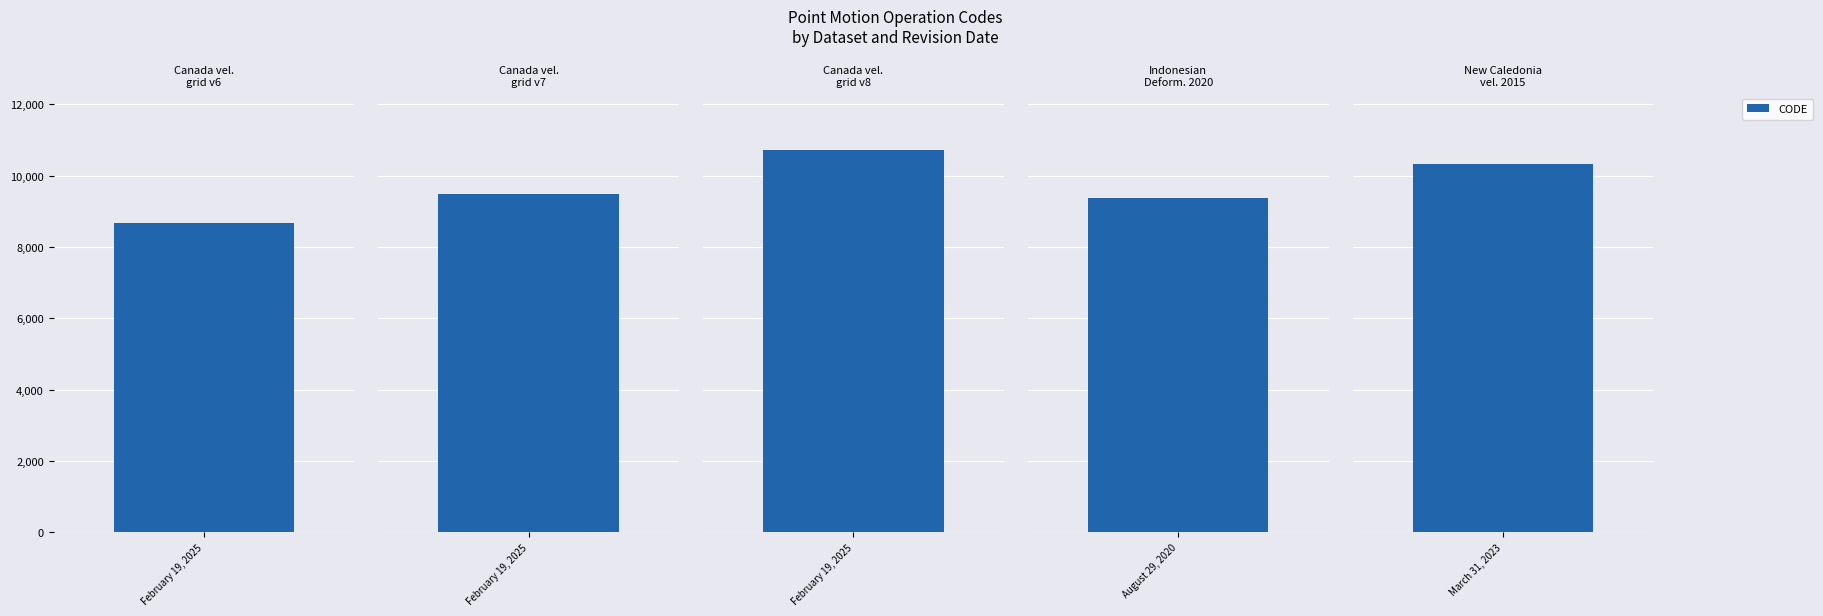

List the labels in order of value, smallest first.

Canada velocity grid v6, Indonesian Deformation Model 2020, Canada velocity grid v7, New Caledonia velocity model 2015, Canada velocity grid v8